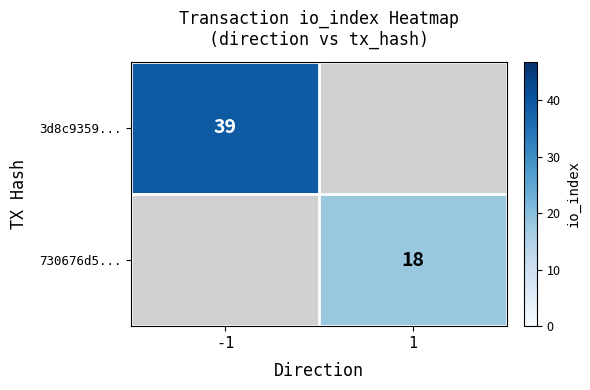

Between 1 and -1, which is larger?

-1